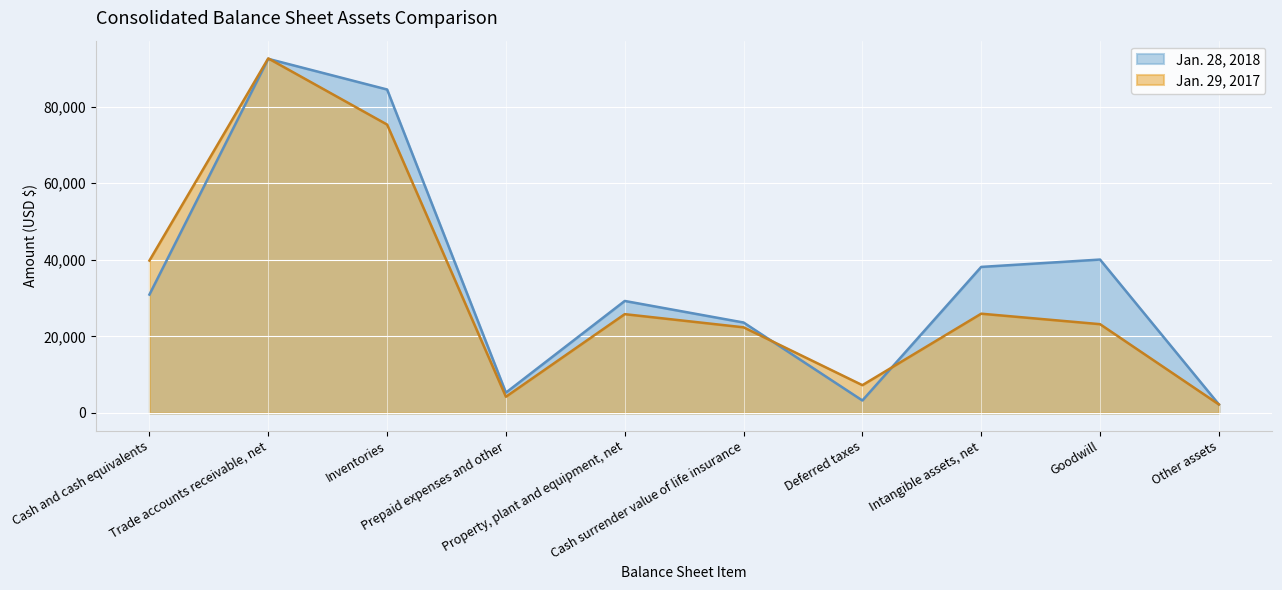

What is the total value across all series at Intangible assets, net?

64062